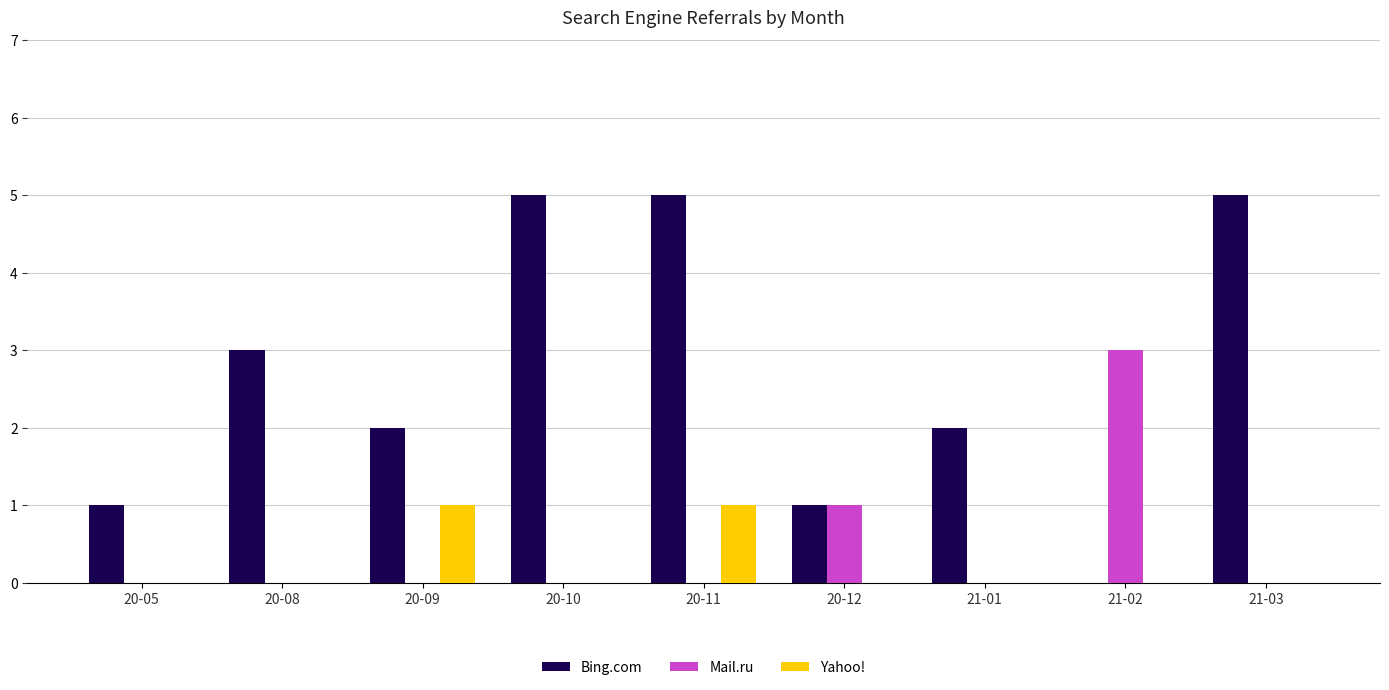

How many distinct data groups are displayed?

3